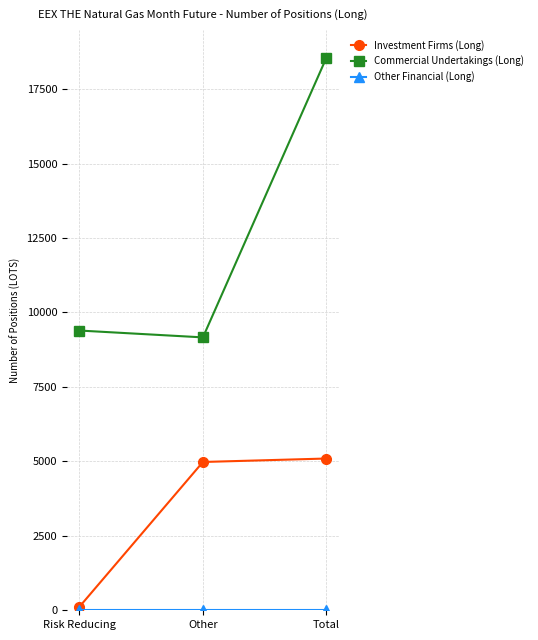

How many lines are shown in the chart?

3